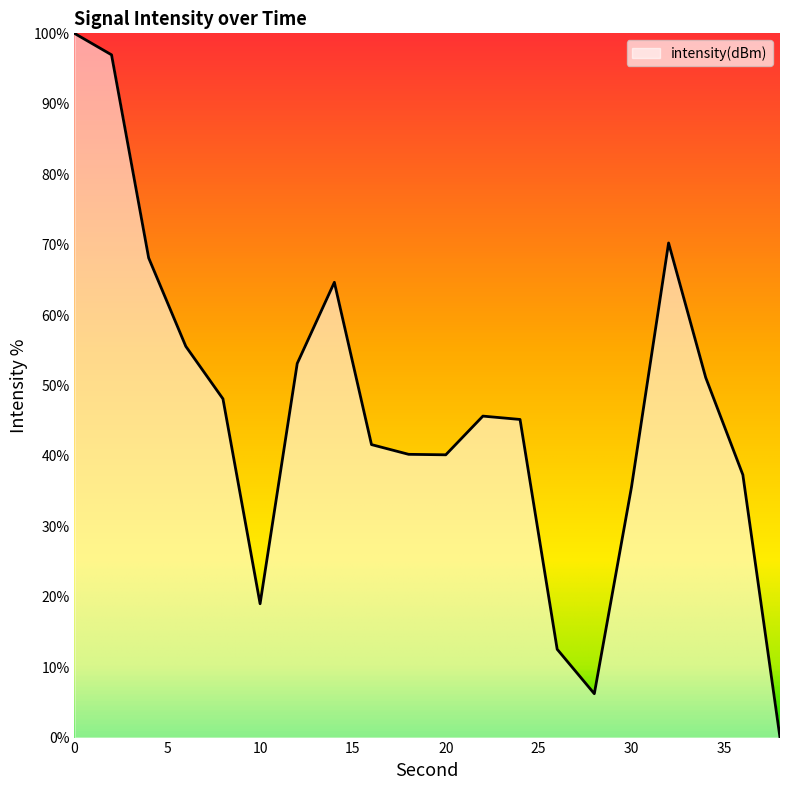

Reading left to right, extract all data points from this chart.

100.0	96.9	68.1	55.6	48.1	19.0	53.1	64.6	41.6	40.2	40.2	45.6	45.2	12.5	6.2	35.5	70.2	51.1	37.3	0.0